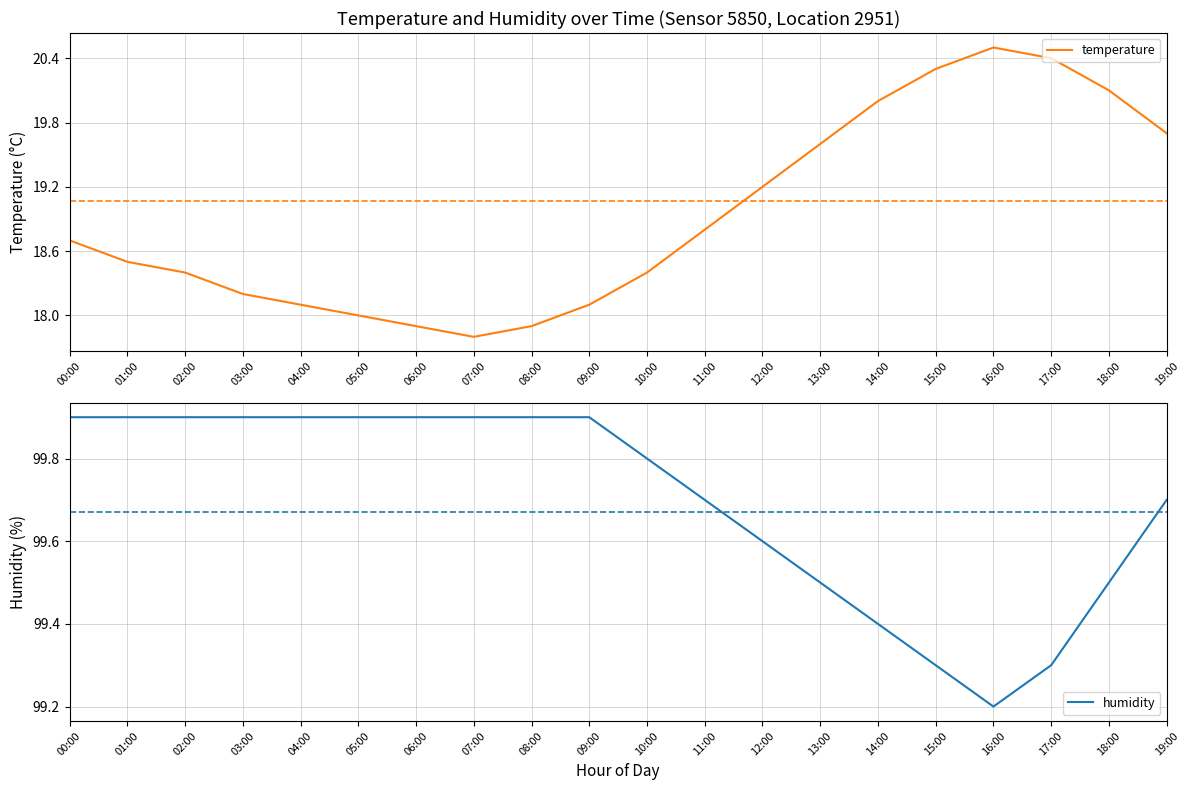

What is the total value across all series at 00:00?

118.6